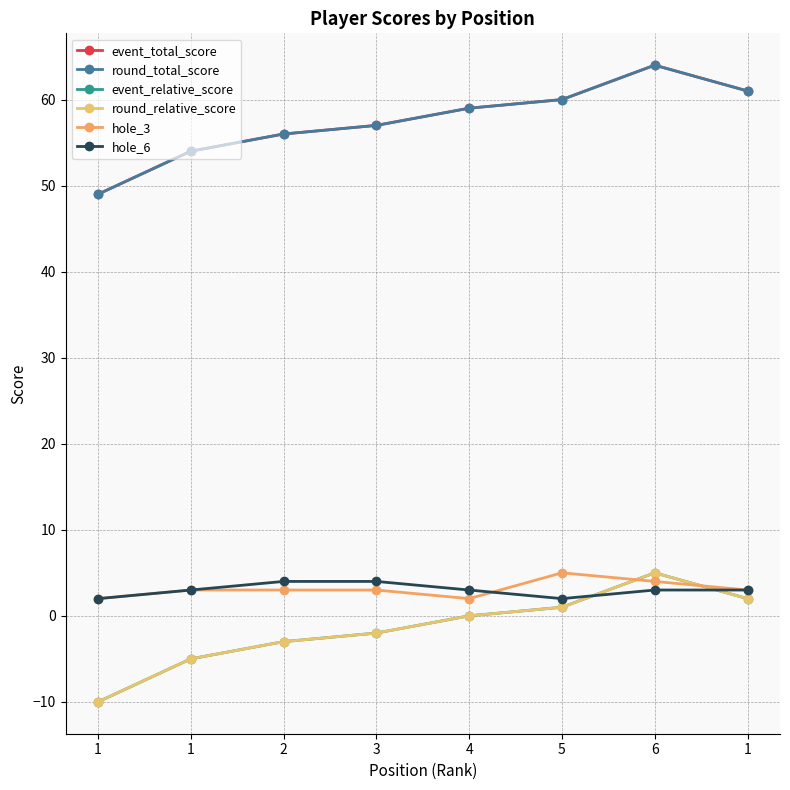

True or false: hole_3 and round_total_score cross at least once.

False